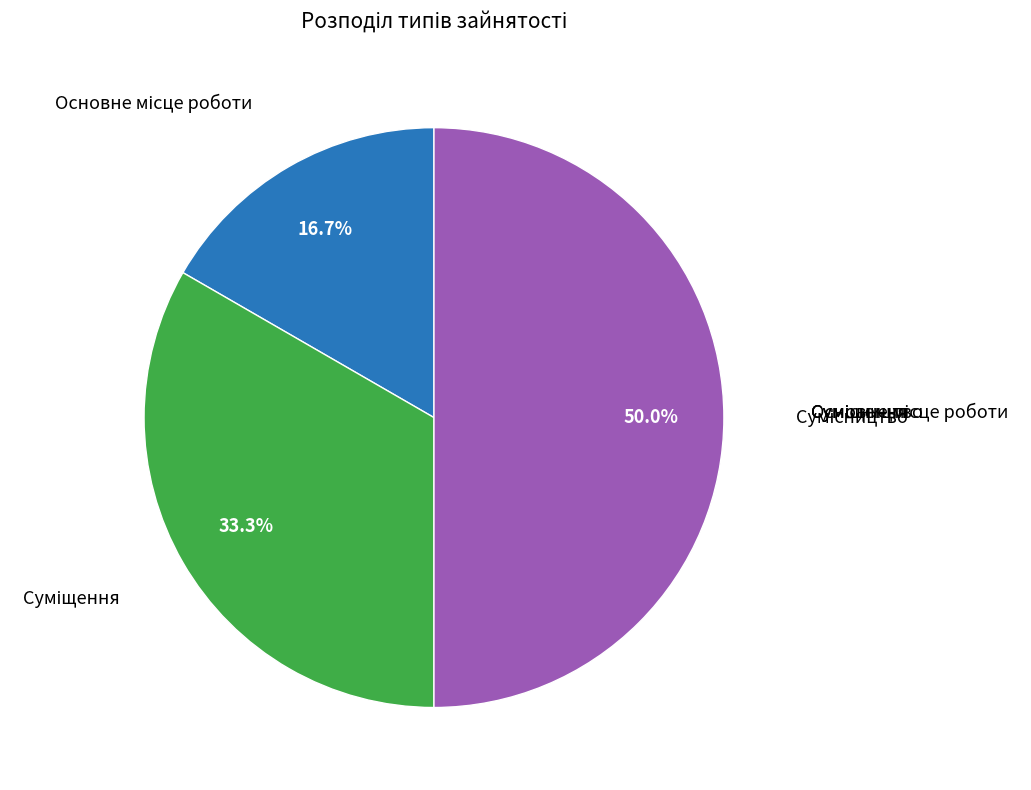

To the nearest percent, what is the average slice percentage?

33%